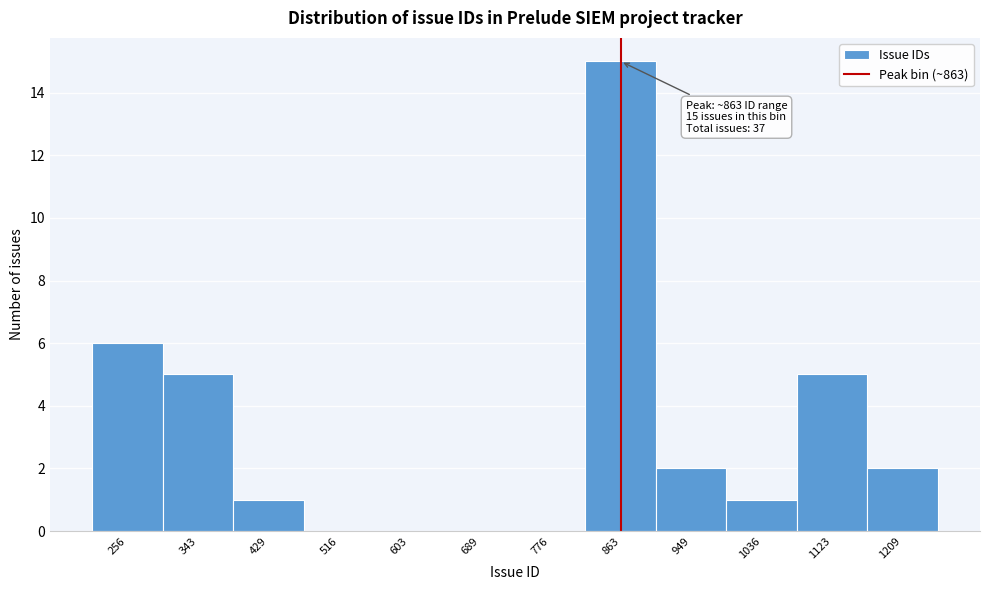

Which range on the x-axis has the tallest bar?

820 to 910